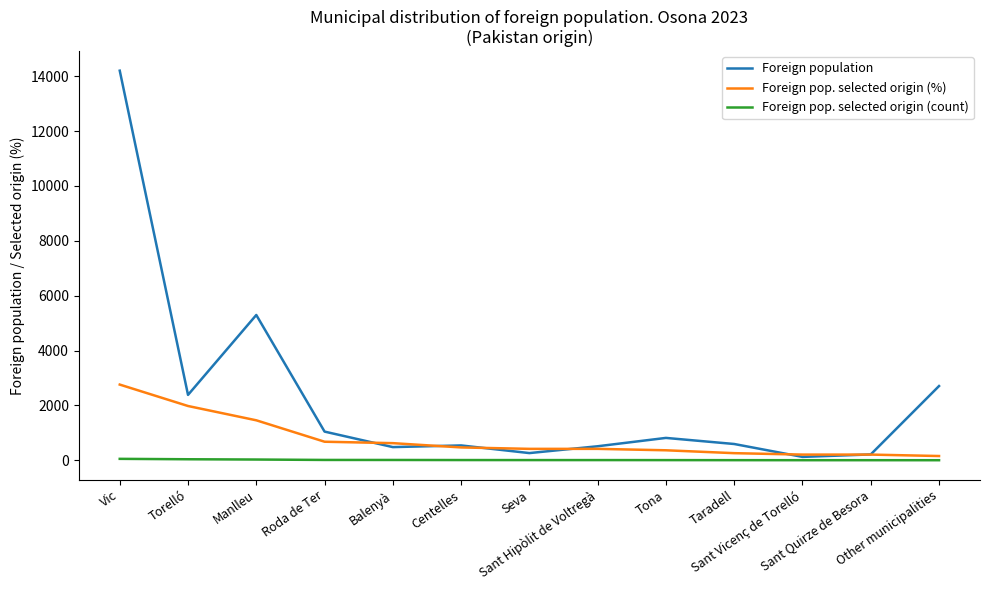

What is the total value across all series at Vic?

17015